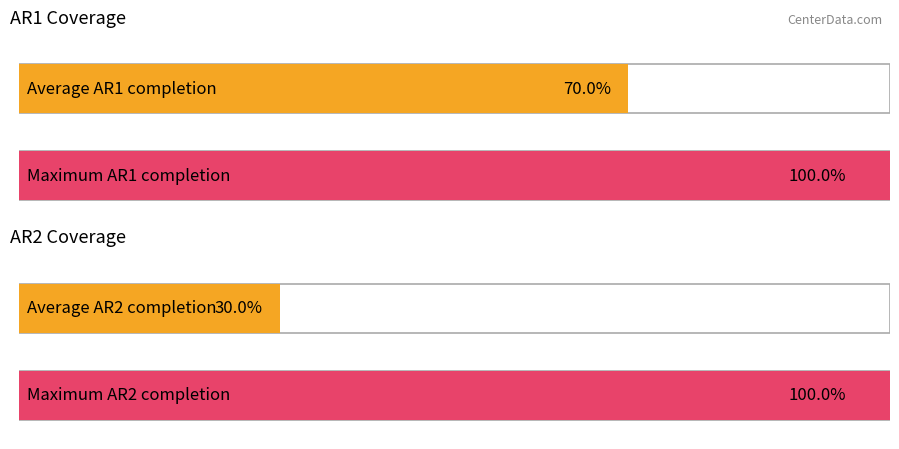

How many bars are there in each group?

2